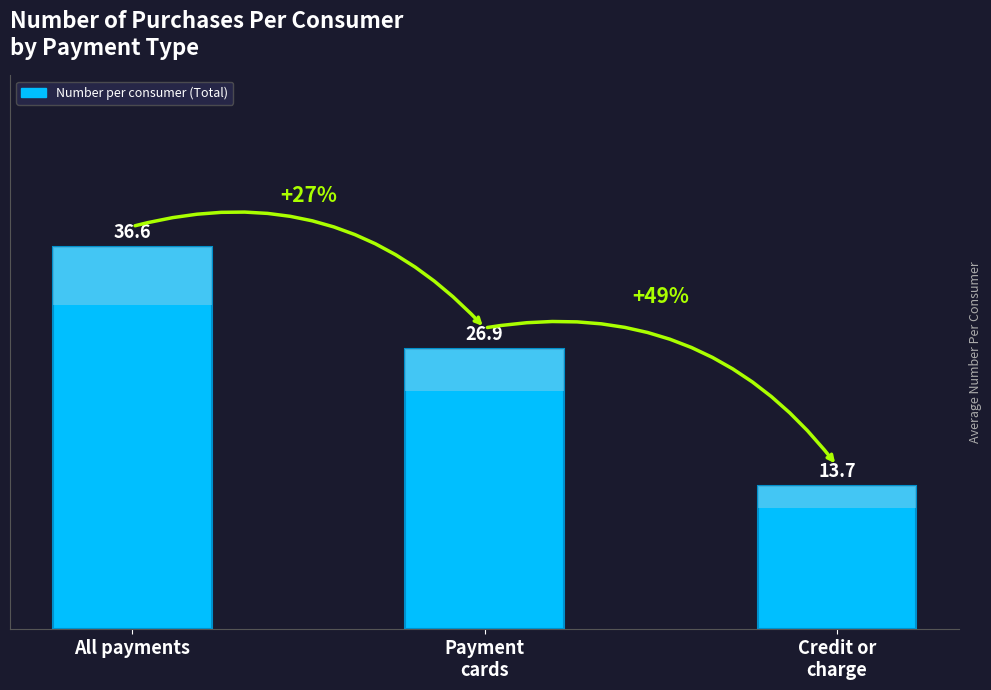

Reading left to right, extract all data points from this chart.

36.6	26.9	13.7